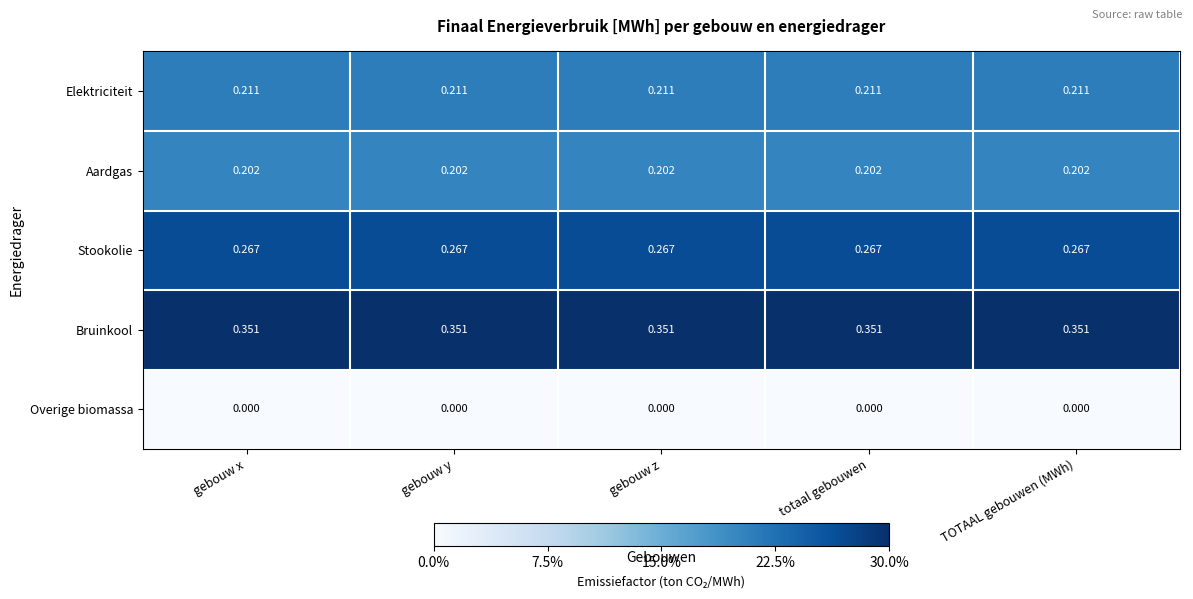

At totaal gebouwen, list the series in order from smallest to largest.

Overige biomassa, Aardgas, Elektriciteit, Stookolie, Bruinkool